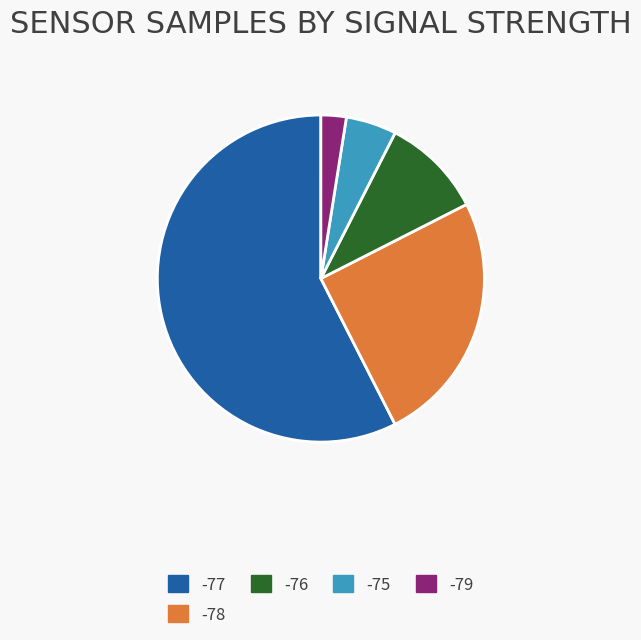

True or false: -78 accounts for 25% of the total.

True